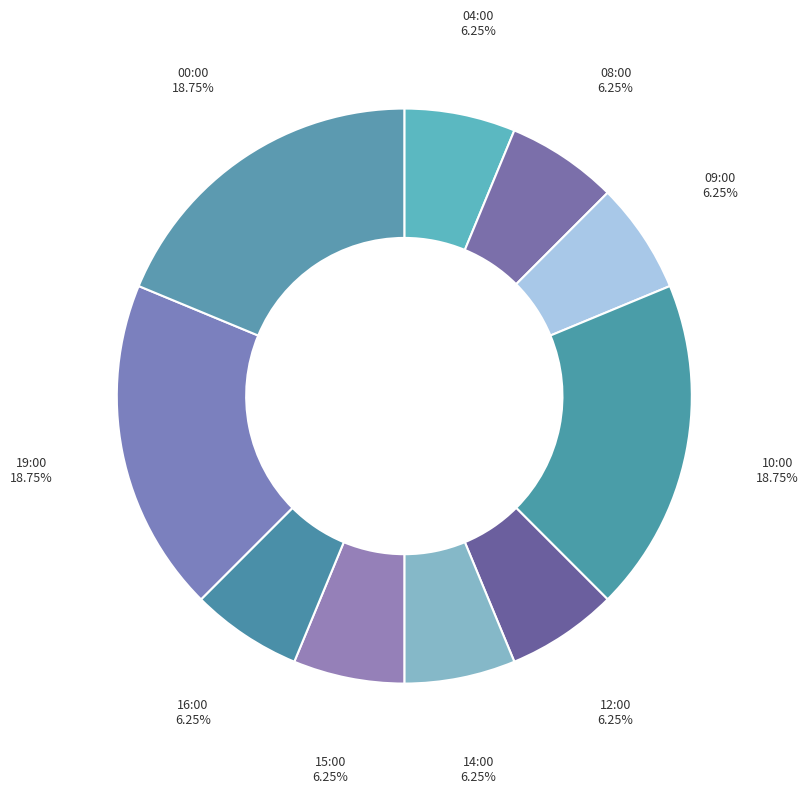

Which category has the smallest portion of the pie?

04:00